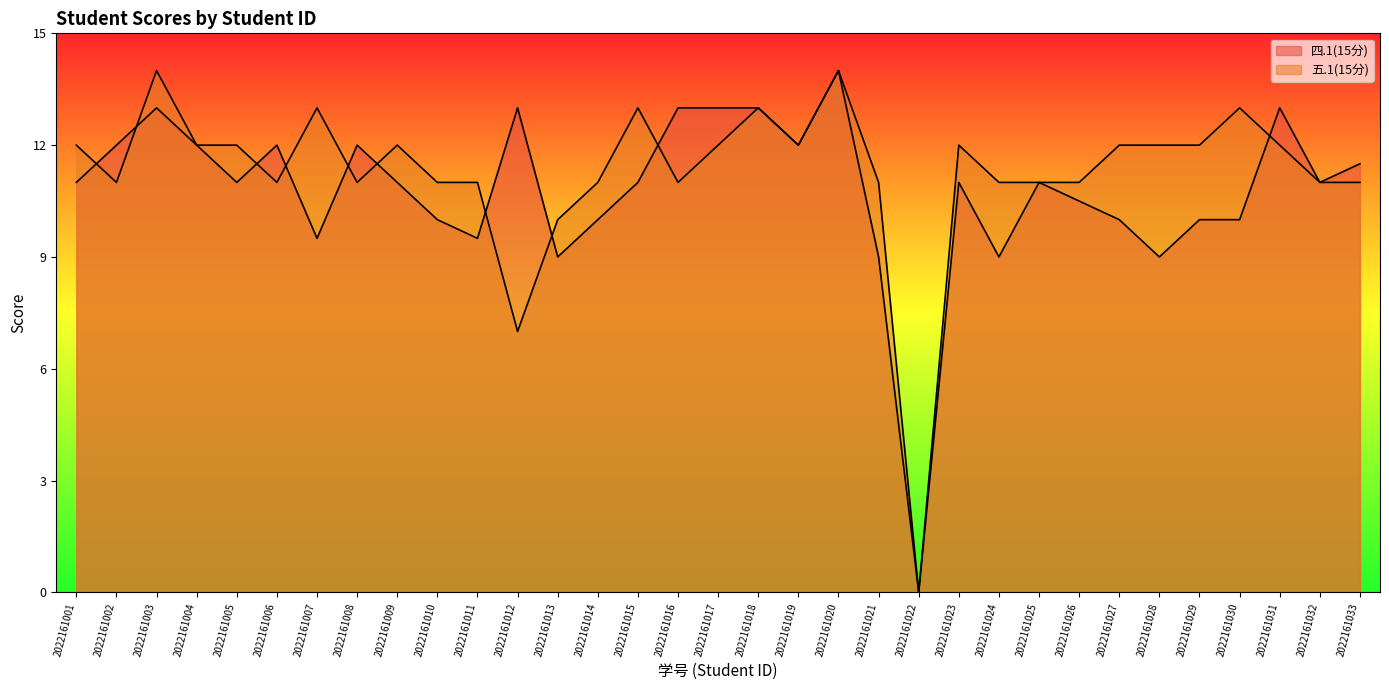

Is it true that 五.1(15分) equals 12.0 at 2022161005?

True